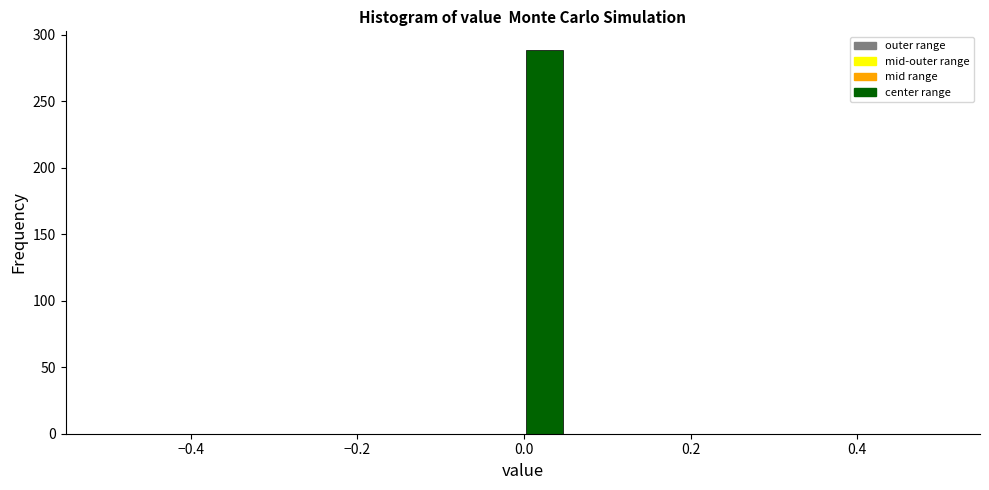

Around what value on the x-axis is the tallest bar? Give the approximate position of its centre, as read against the axis.

0.02